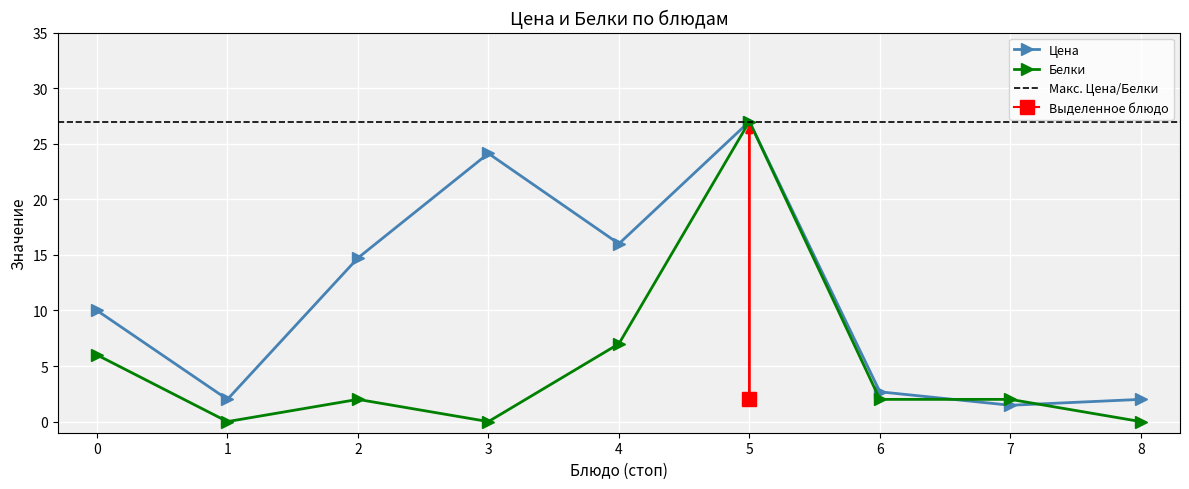

What is the difference between the second highest and second lowest values in the Цена series?

22.1